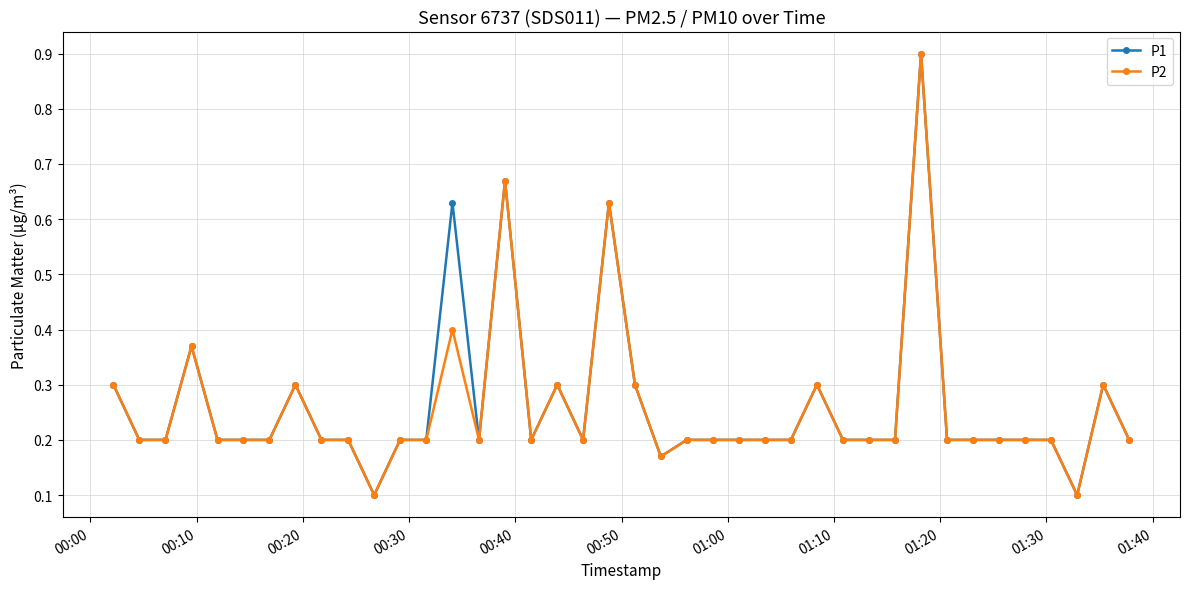

What is the maximum value shown in the chart?

0.9